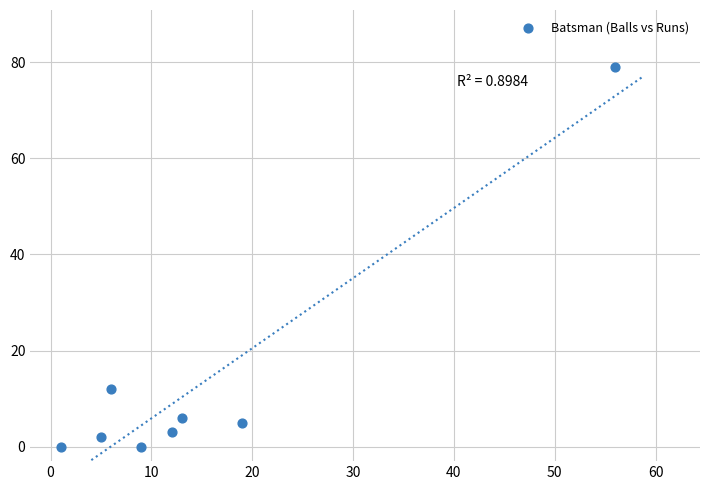

What is the average X value?

15